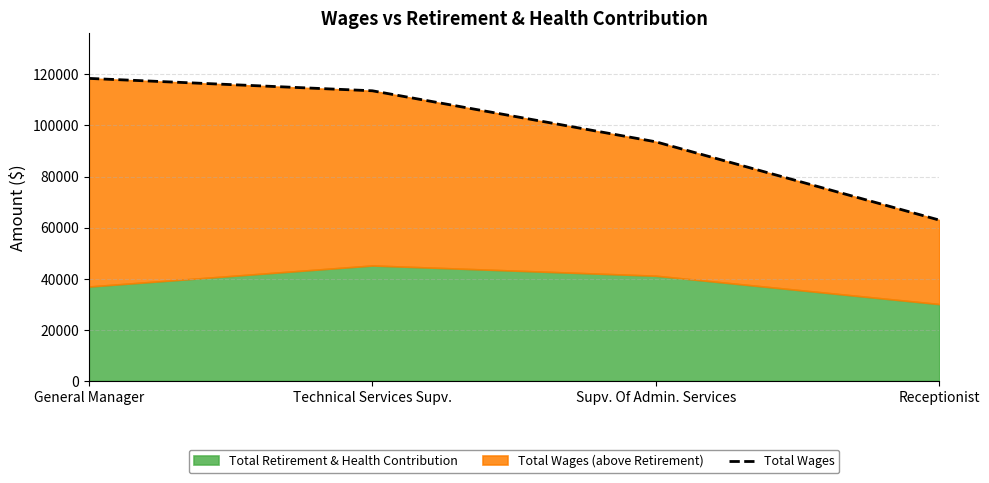

What is the difference between the maximum and minimum values?

55466